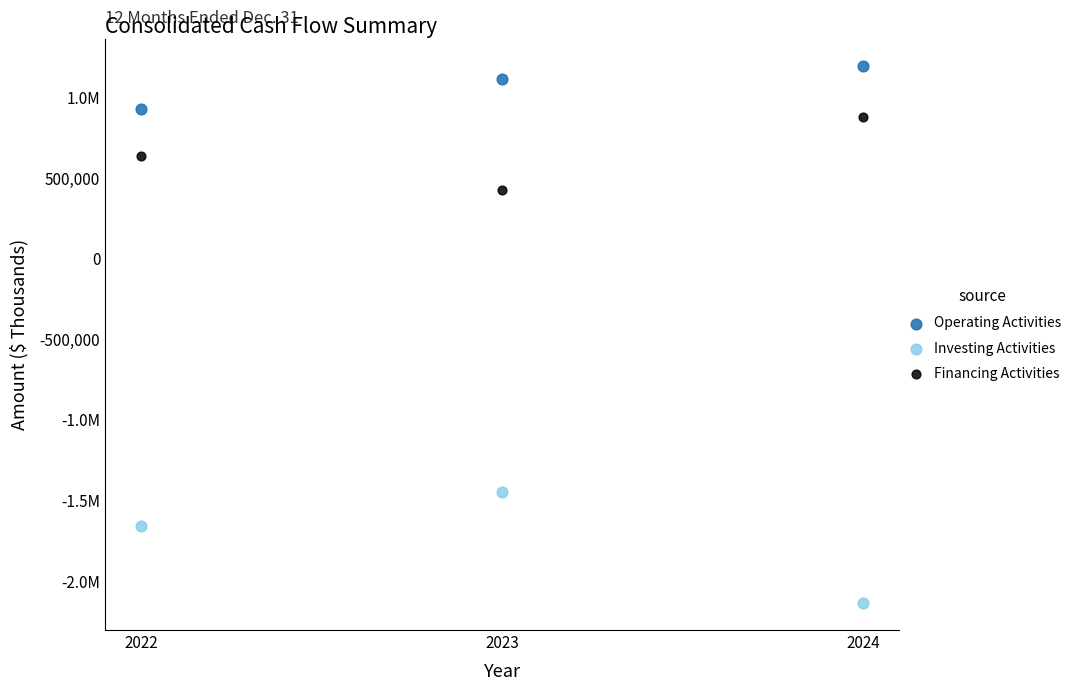

What are all the series names shown in the legend?

Operating Activities, Investing Activities, Financing Activities